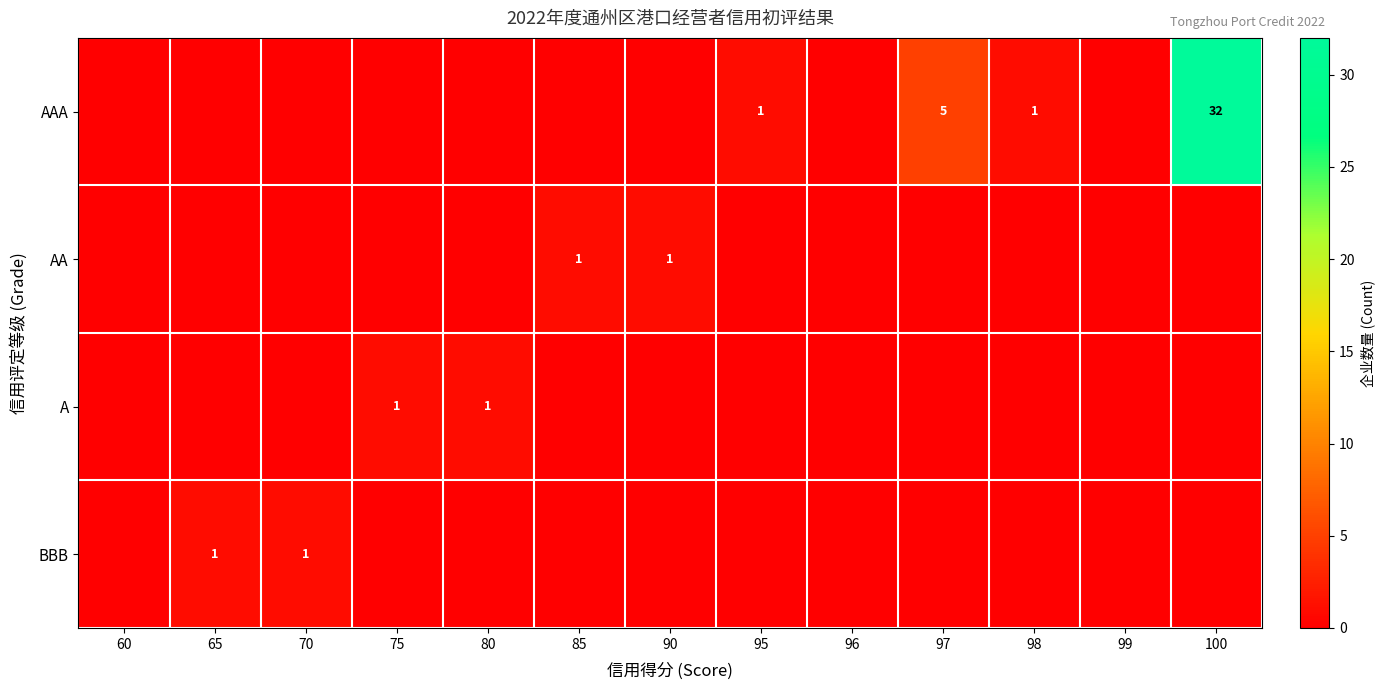

The value of BBB at 70 is 1. True or false?

True